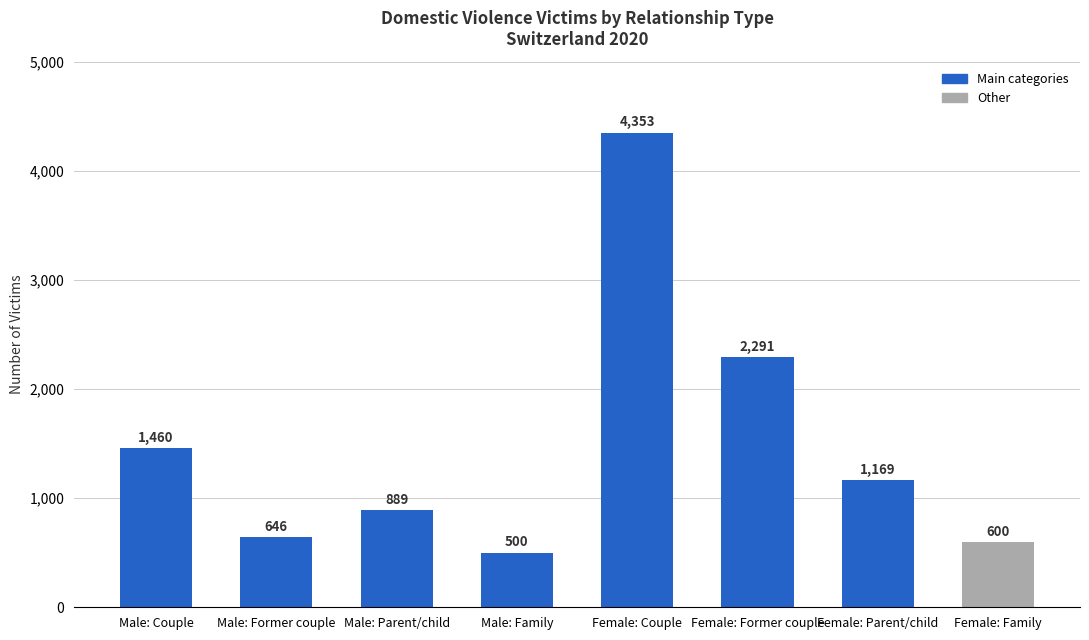

Rank the categories by value from highest to lowest.

Female: Couple, Female: Former couple, Male: Couple, Female: Parent/child, Male: Parent/child, Male: Former couple, Female: Family, Male: Family